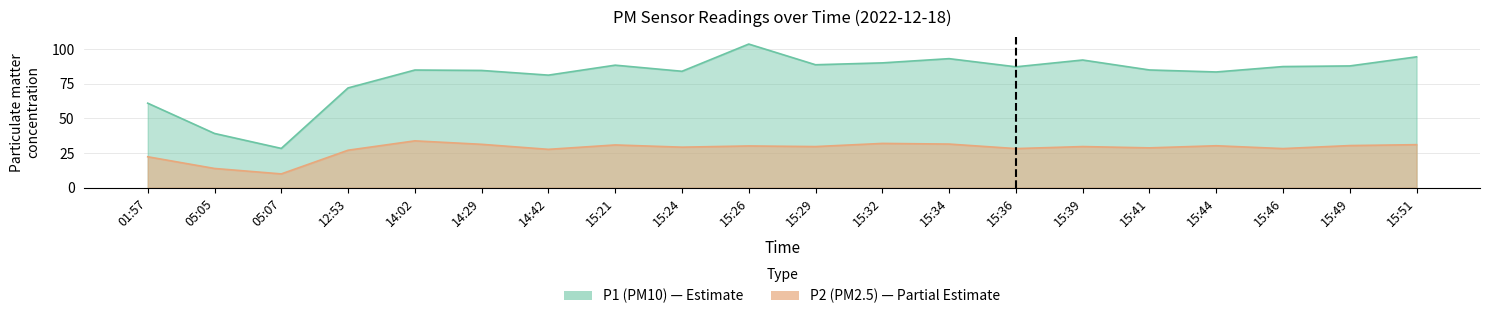

Which category has the lowest value in the P2 series?

05:07